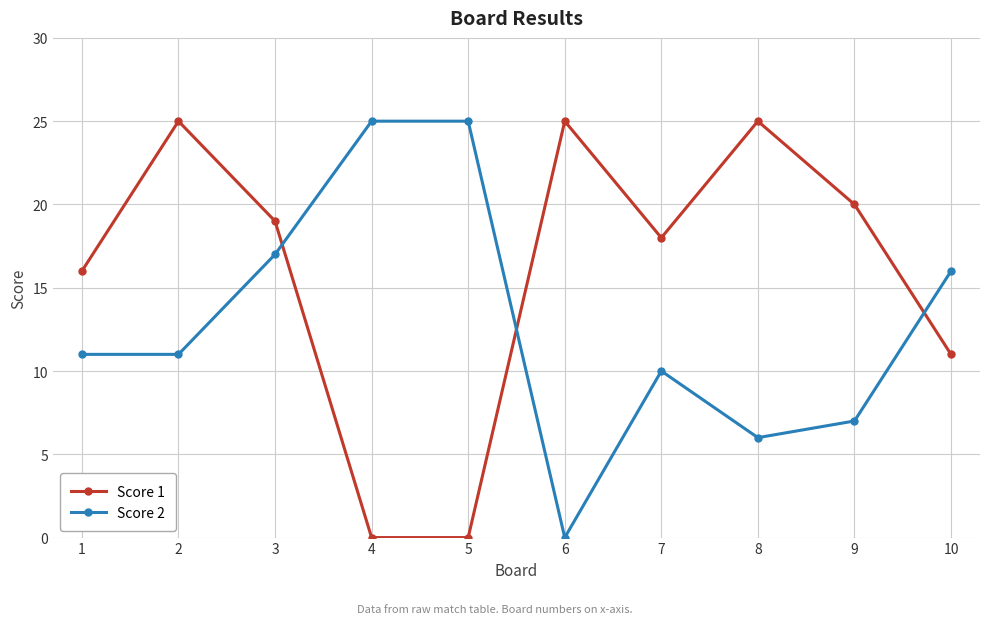

What are all the series names shown in the legend?

Score 1, Score 2